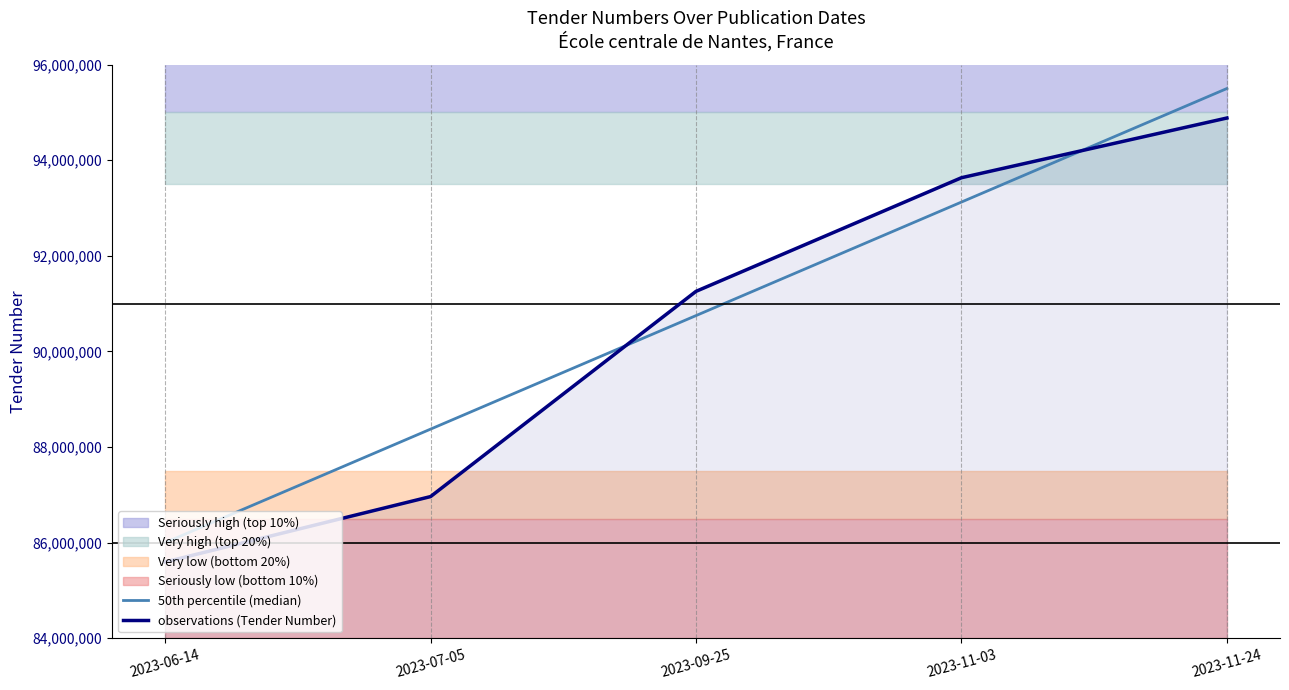

Between 2023-06-14 and 2023-11-03, which series saw the biggest shift?

observations (Tender Number)